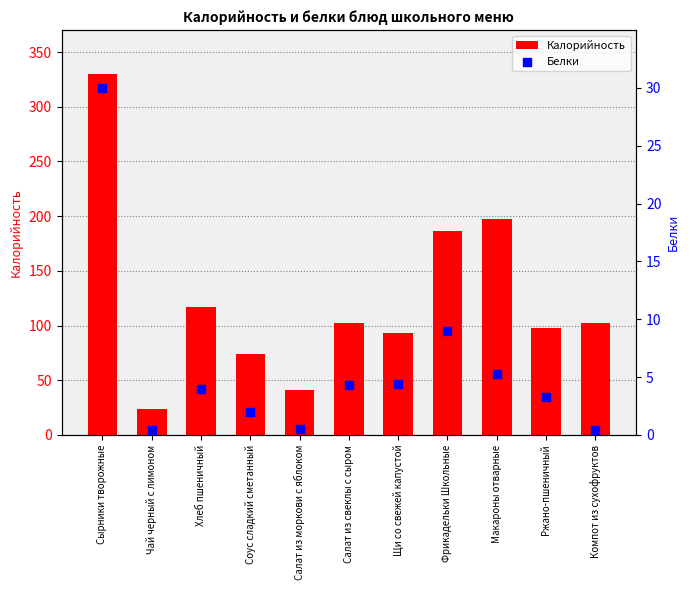

At how many categories does at least one series exceed 213?

1